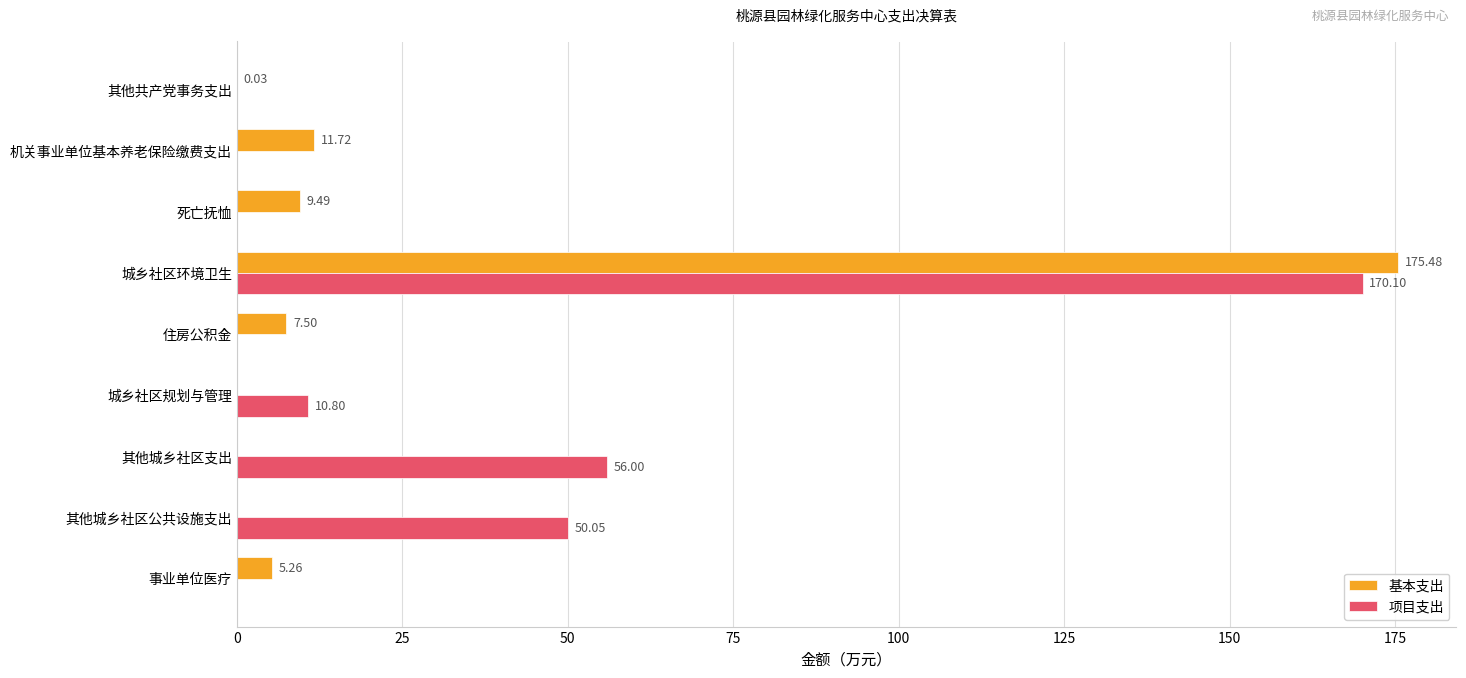

How many categories are shown in the chart?

9